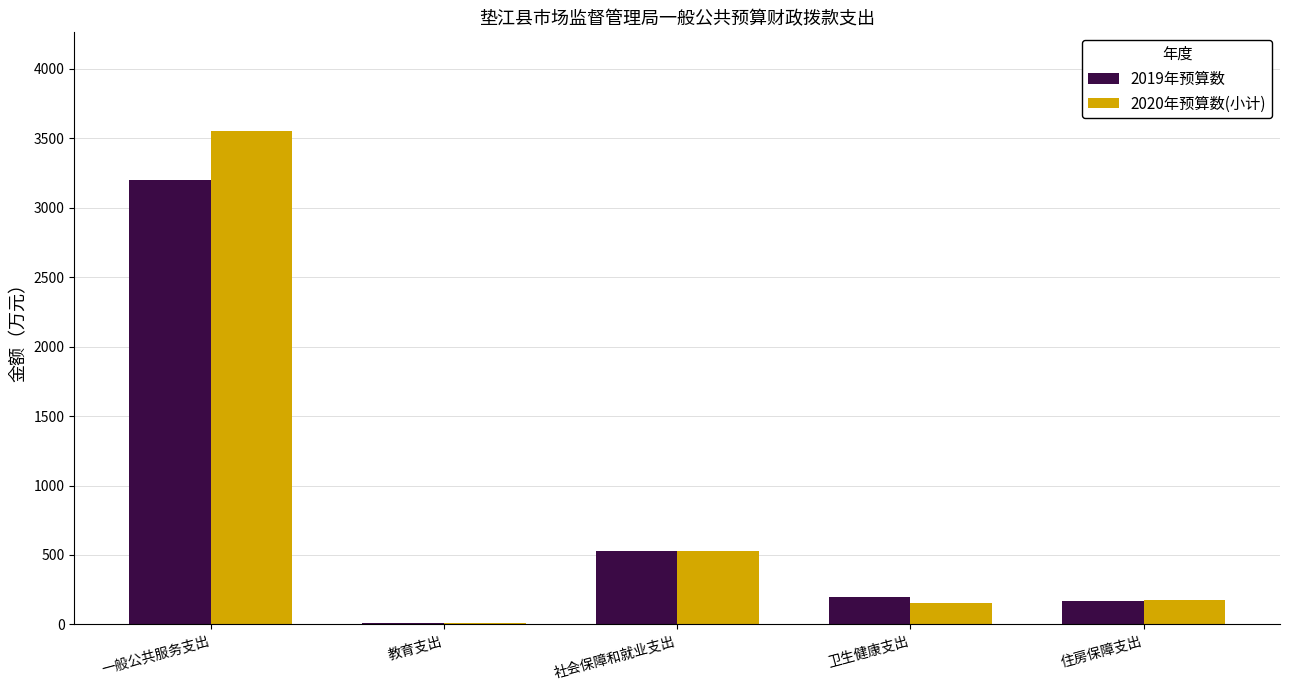

At which category is the sum across all series the highest?

一般公共服务支出